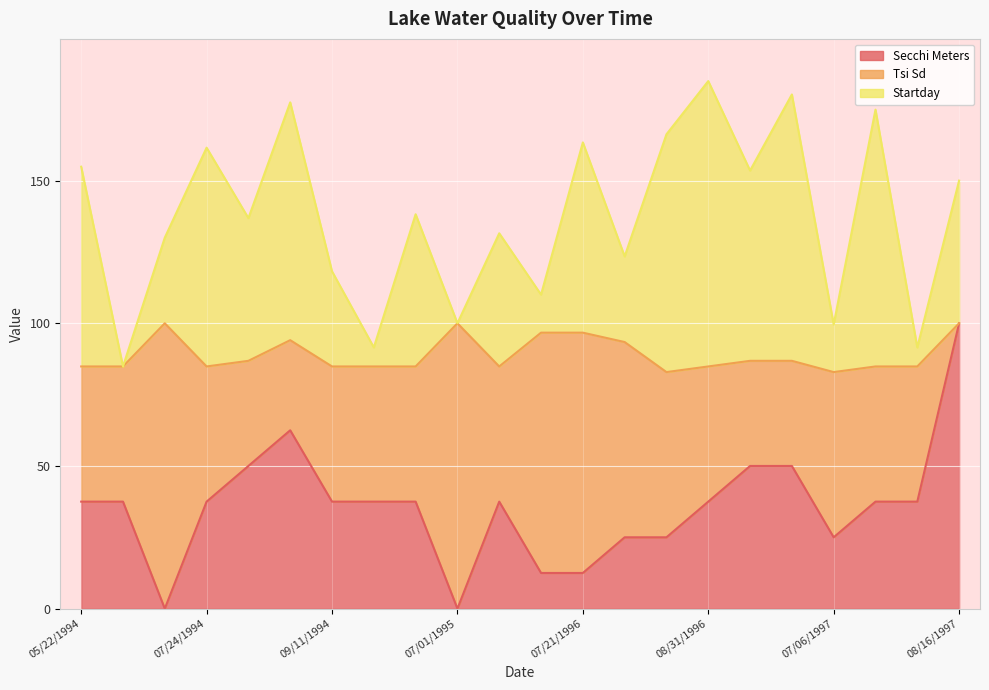

What is the difference between the Secchi Meters values at 06/21/1997 and 07/24/1994?

12.5